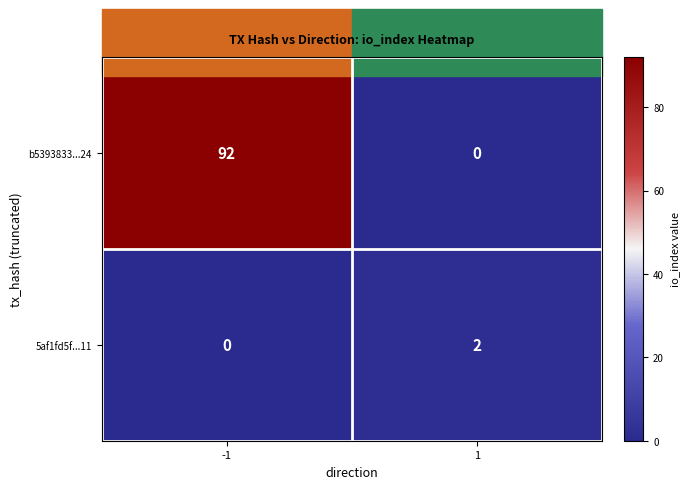

How many distinct data groups are displayed?

2